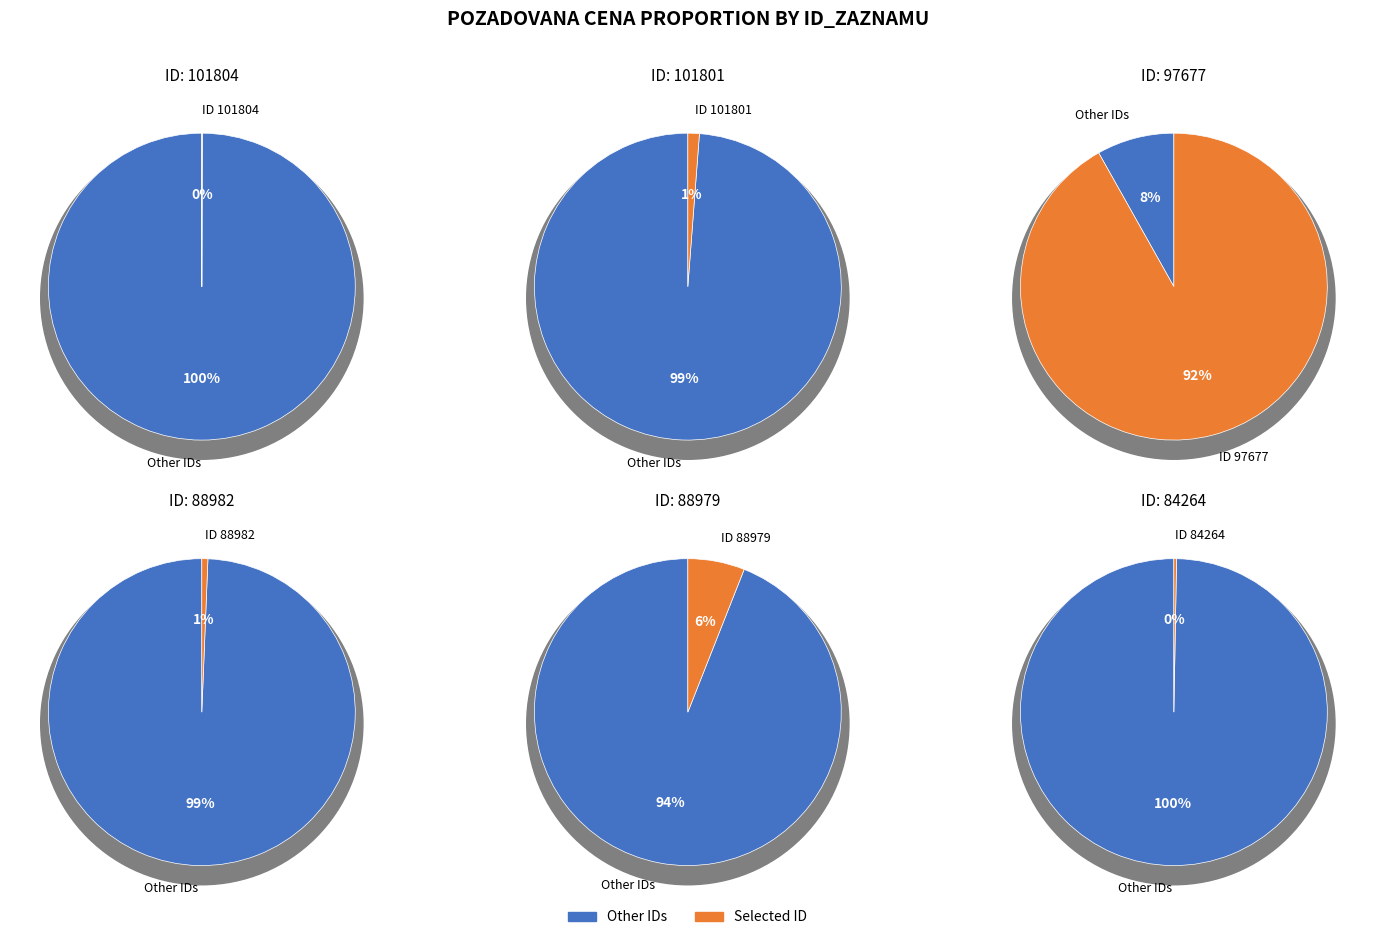

What is the ratio of the value at 88979 to the value at 88982?

9.4